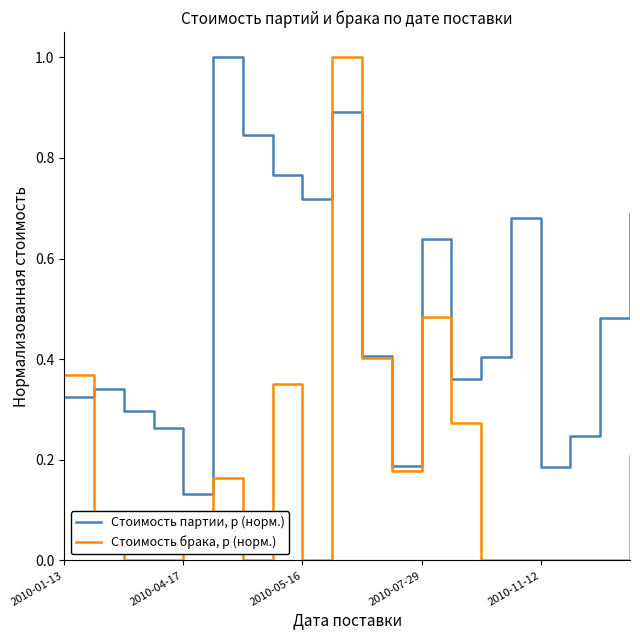

Which series has the largest total across all categories?

Стоимость партии, р (норм.)